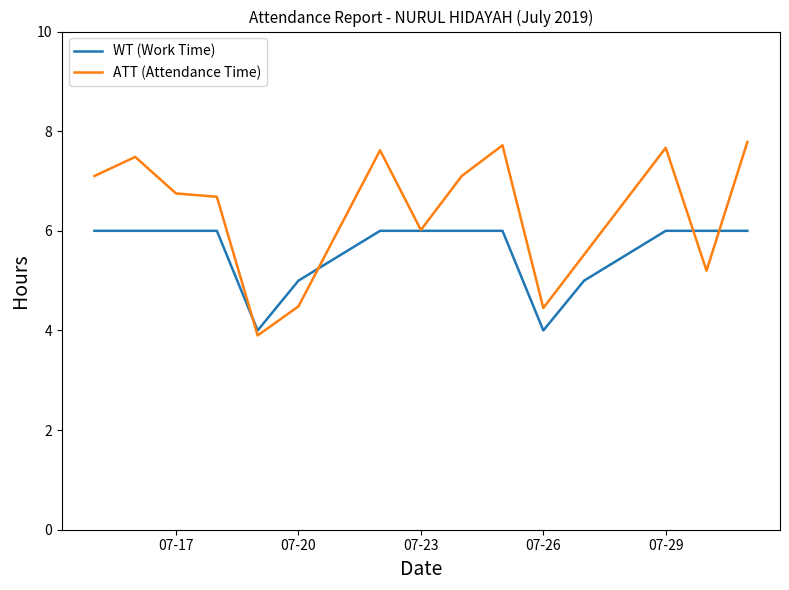

What is the minimum value for WT (Work Time)?

4